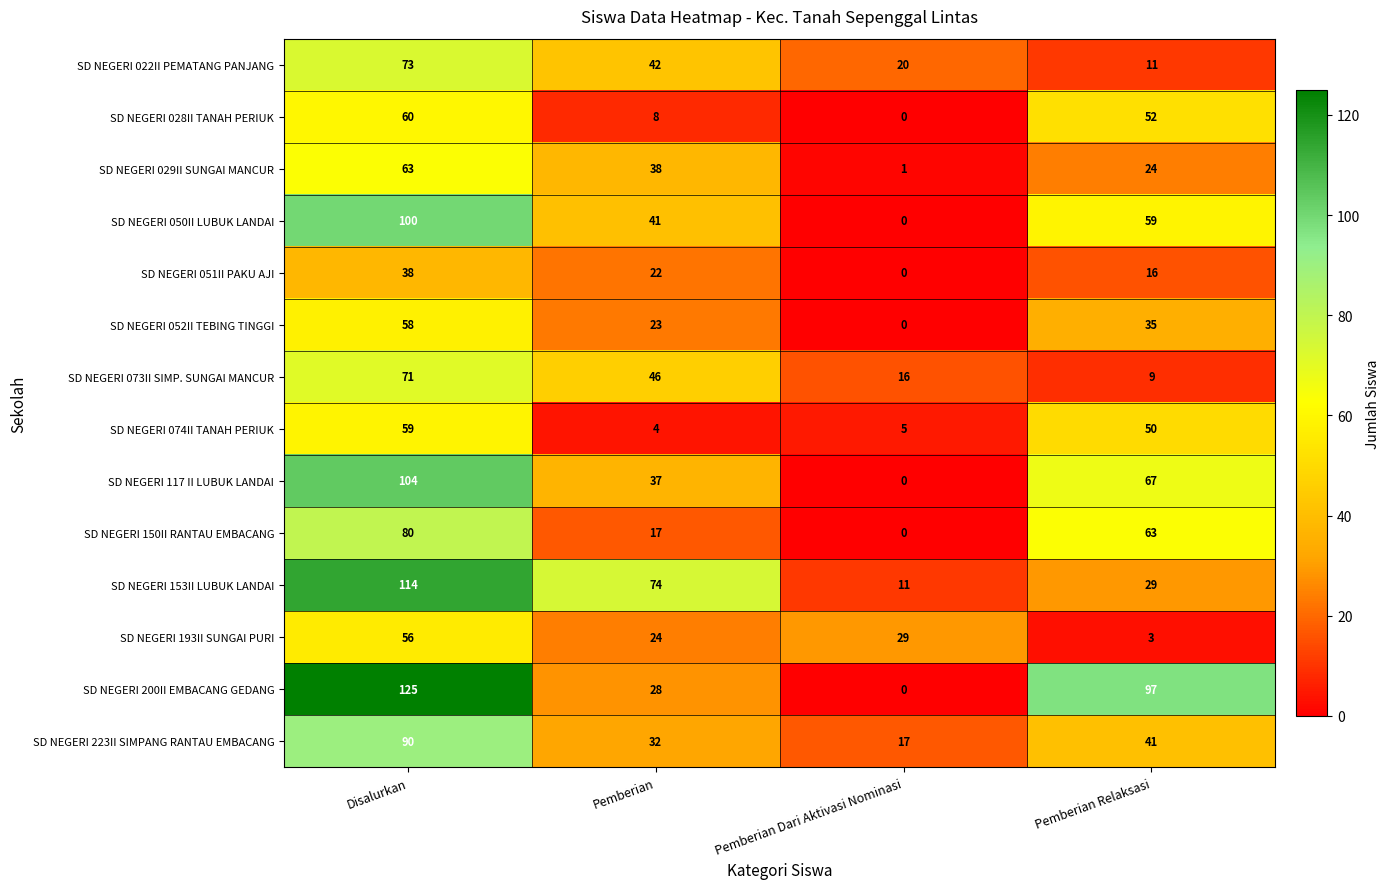

Which series has the largest total across all categories?

SD NEGERI 200II EMBACANG GEDANG